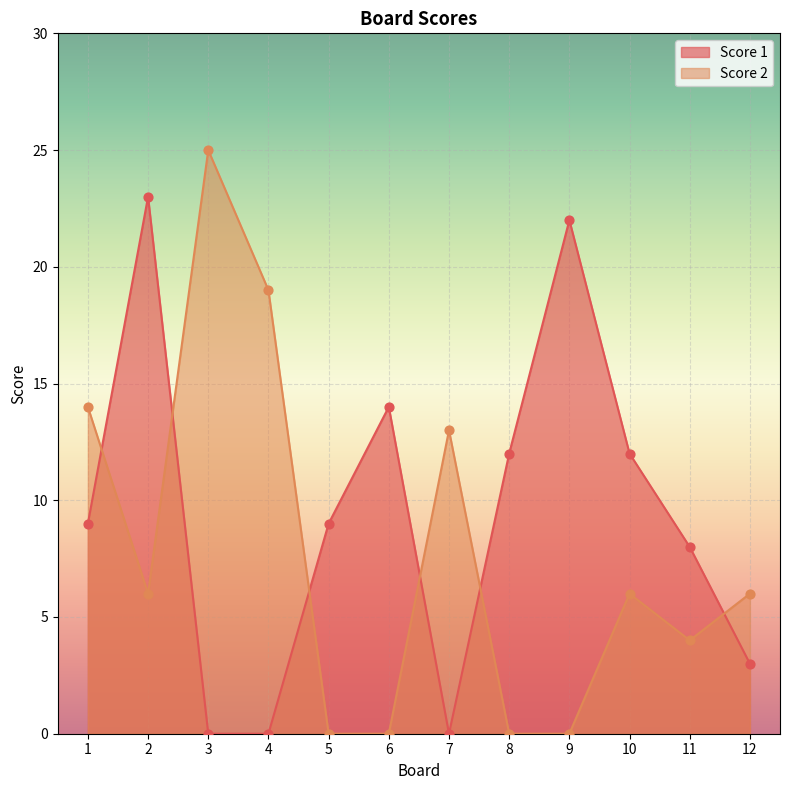

Which series has the largest Y range (max minus min)?

Score 2